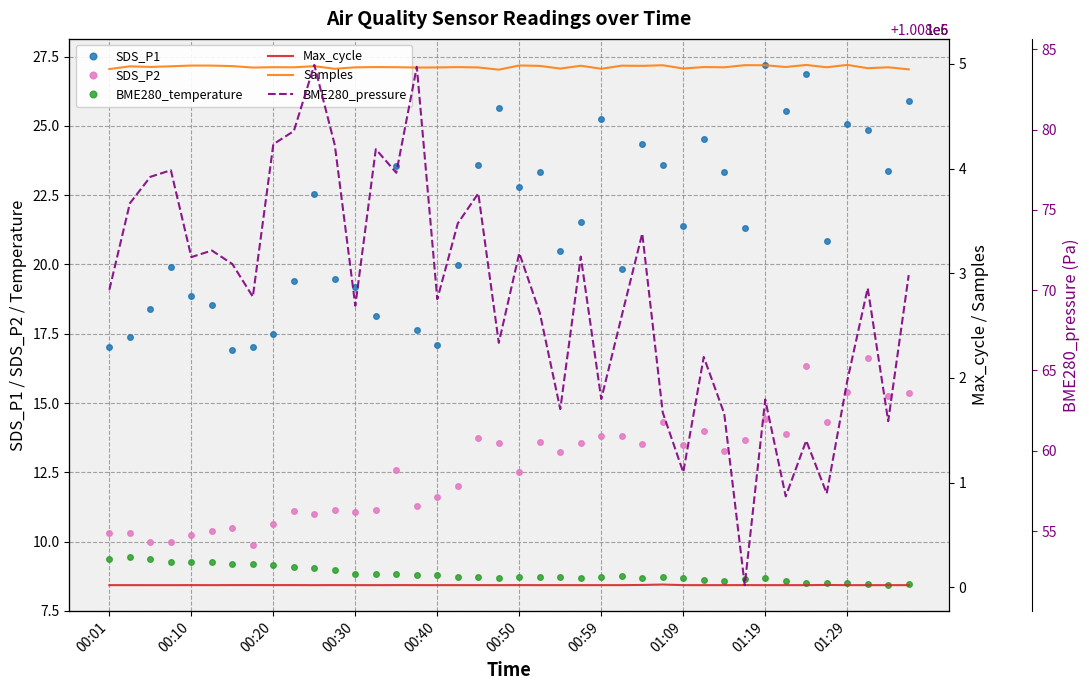

Does the chart display data point markers on the line(s)?

No